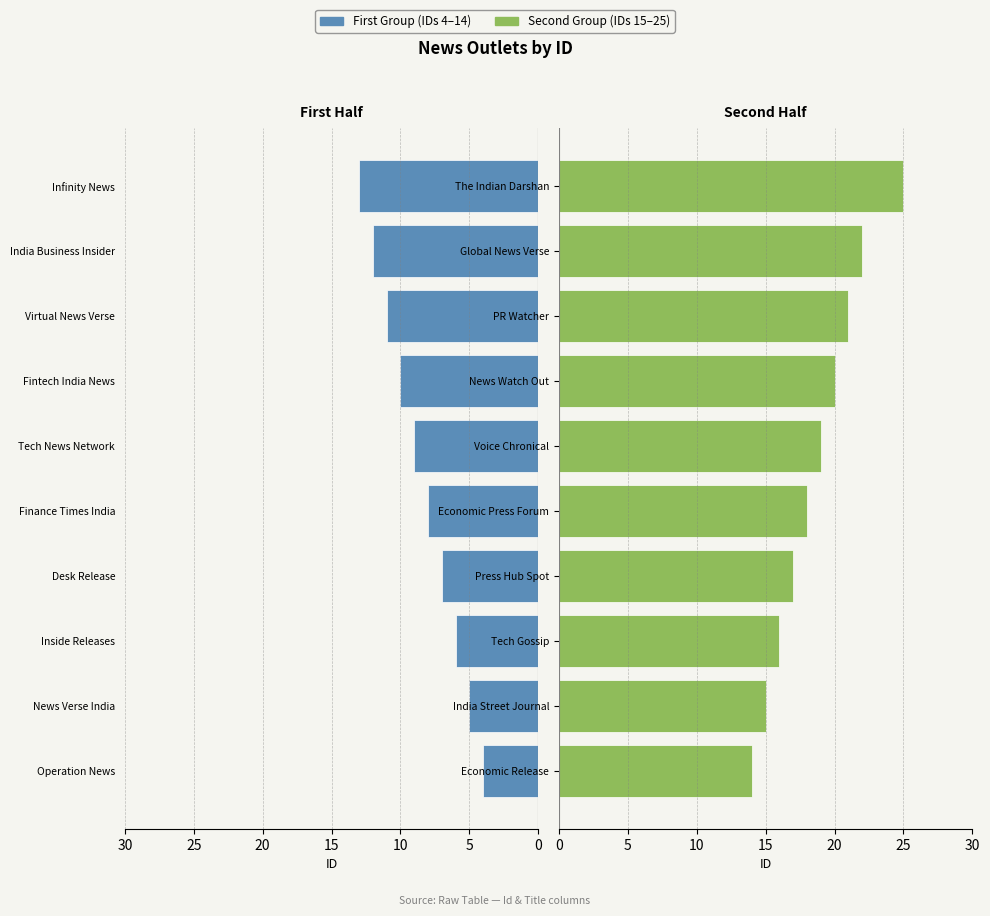

True or false: Second Group has a value of 22 at Economic Release.

False